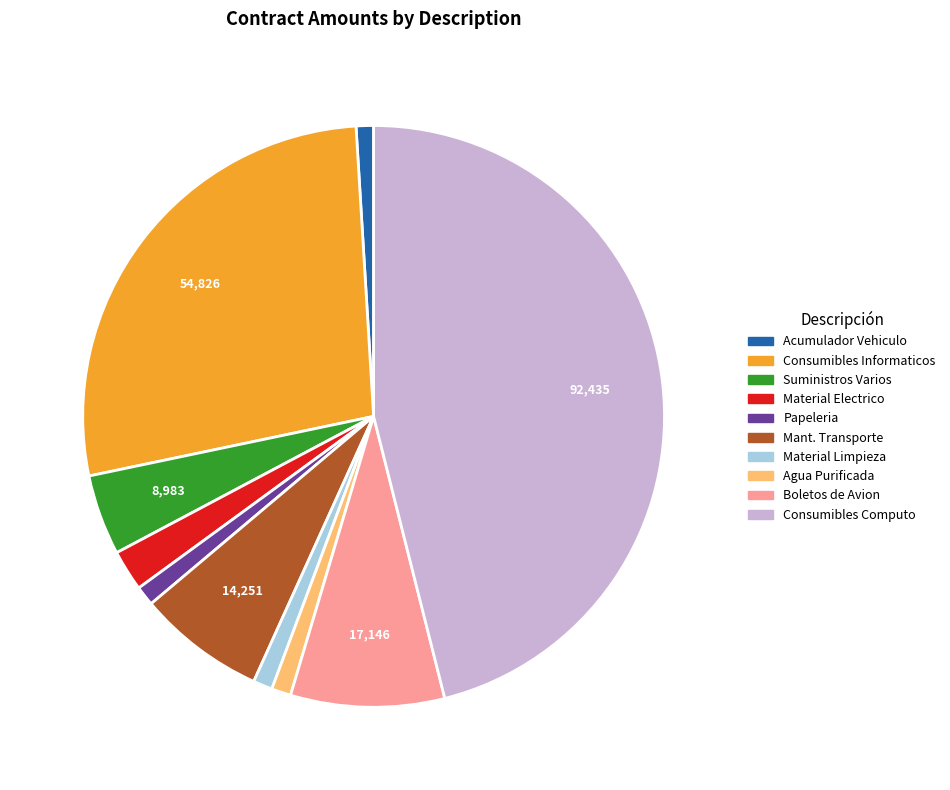

Does any single category account for the majority?

No